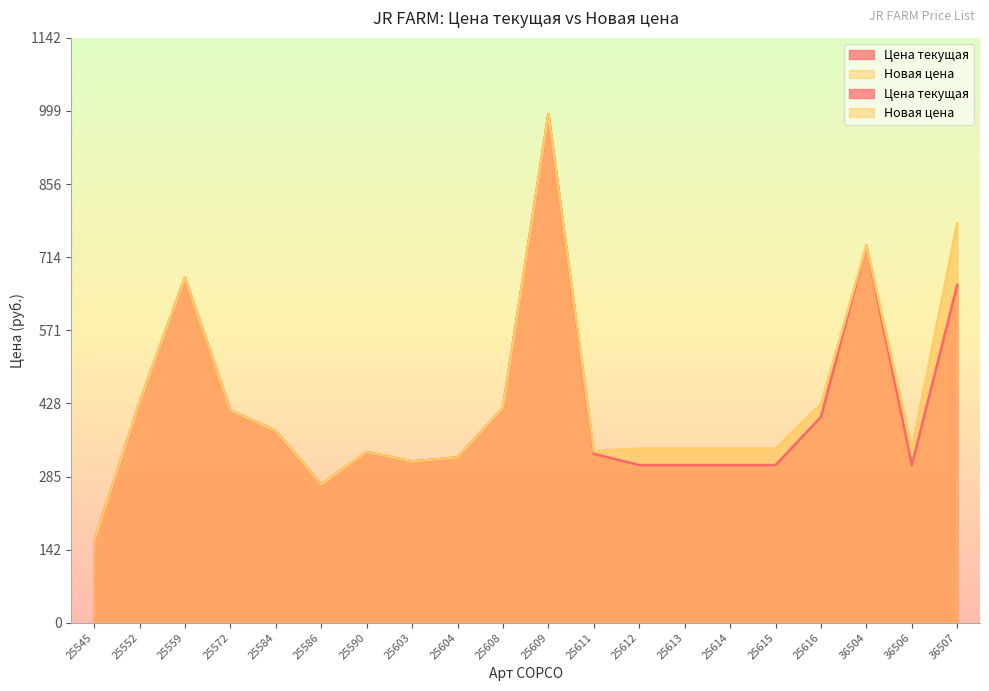

True or false: Цена текущая has more than 0 points higher than both neighbors.

True